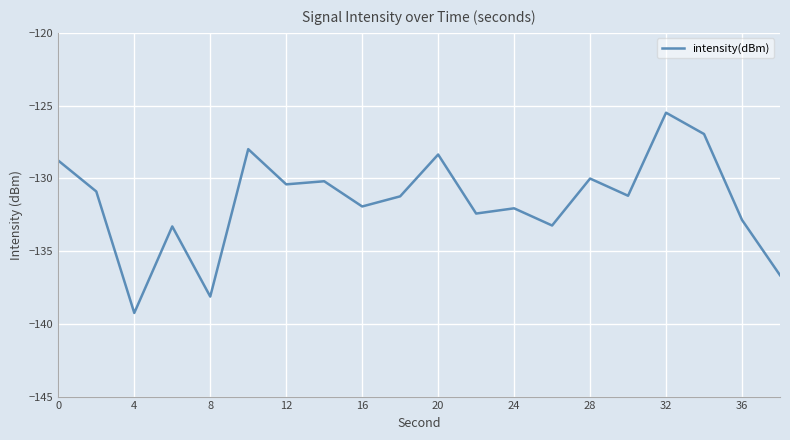

What is the maximum value shown in the chart?

-125.5